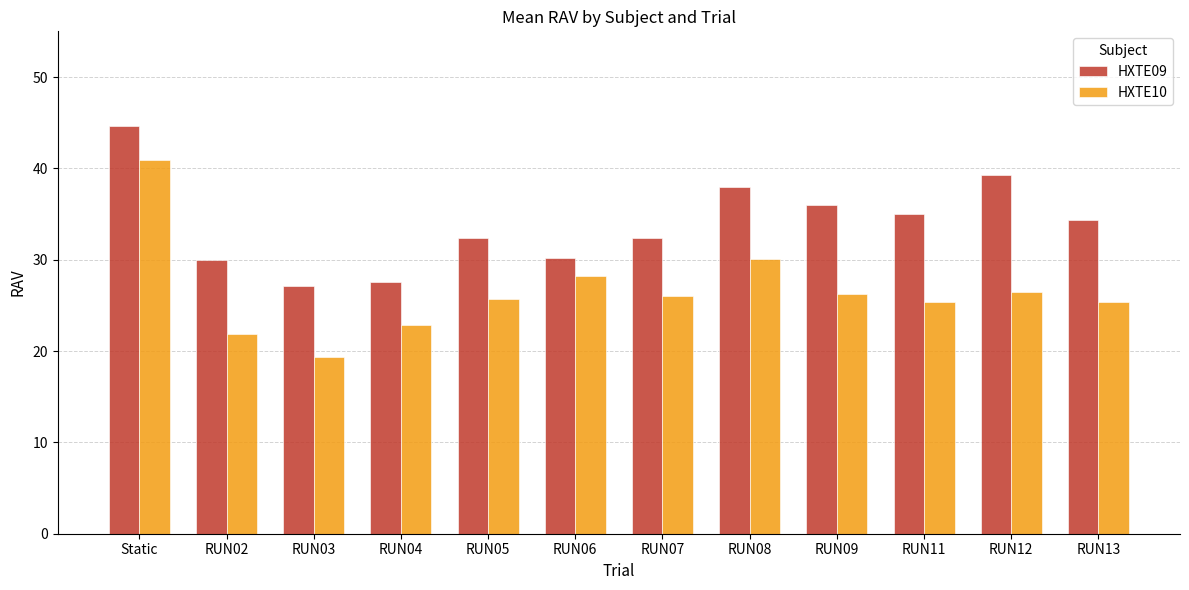

List the series in order of their peak value, lowest first.

HXTE10, HXTE09